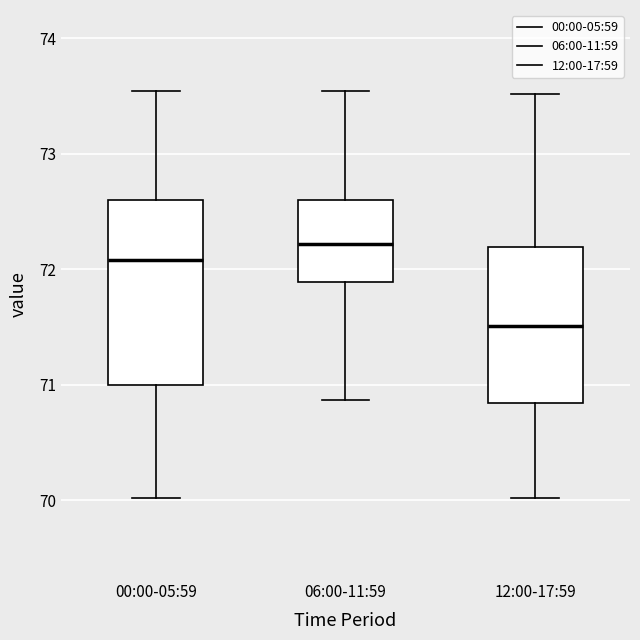

Which box is the tallest, from its lower edge to its upper edge?

00:00-05:59